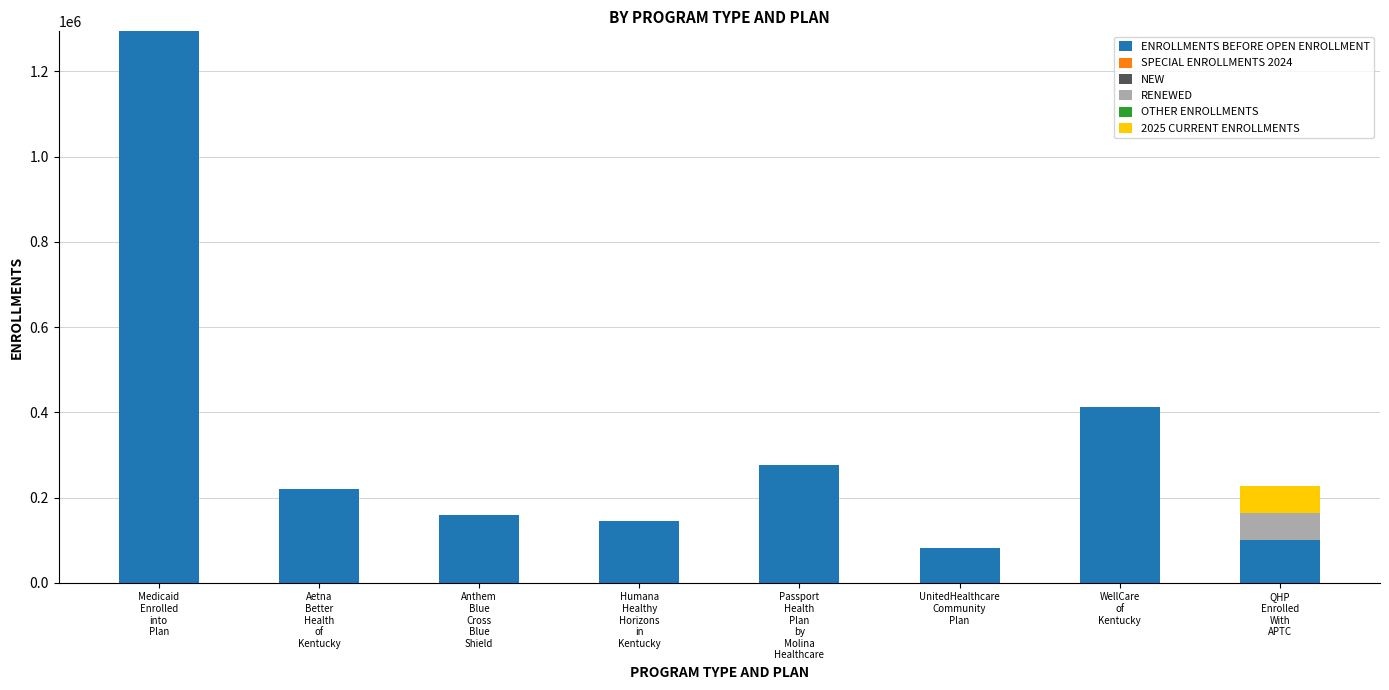

Are the bars horizontal?

No